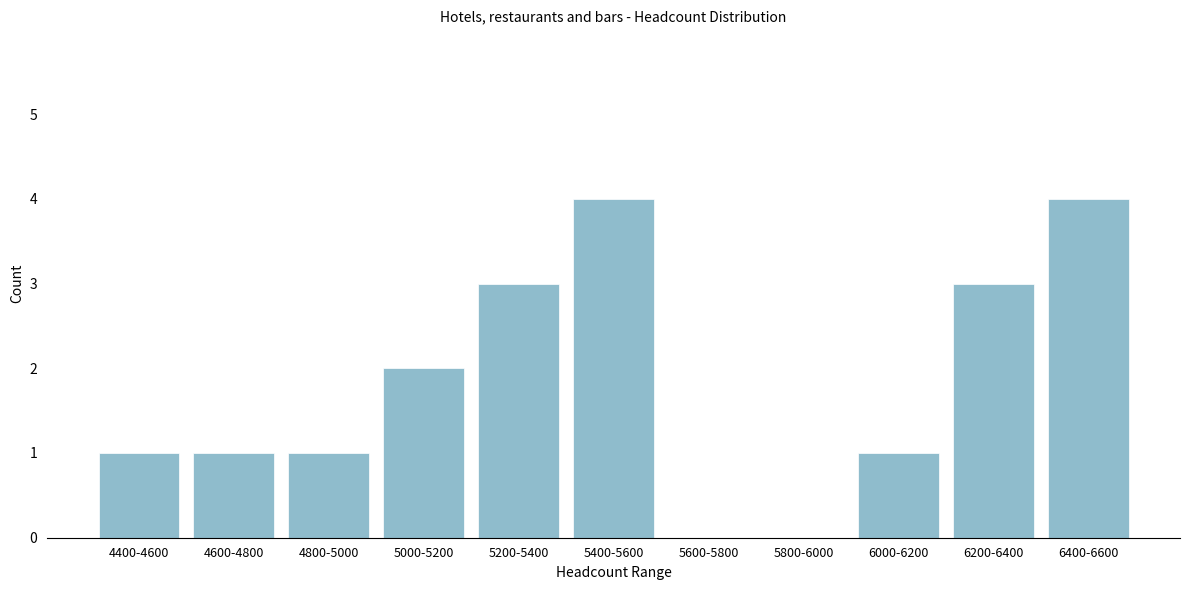

Reading left to right, extract all data points from this chart.

4400-4600=1	4600-4800=1	4800-5000=1	5000-5200=2	5200-5400=3	5400-5600=4	5600-5800=0	5800-6000=0	6000-6200=1	6200-6400=3	6400-6600=4